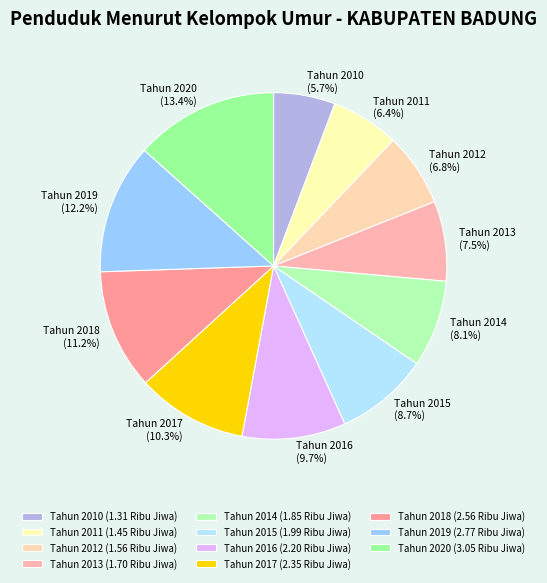

To the nearest percent, what is the difference between the largest and smallest slice percentages?

8%